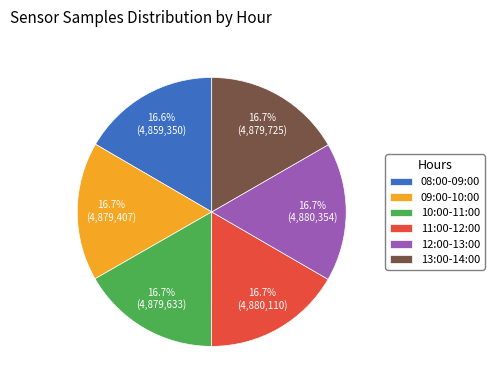

Approximately how many times larger is the value at 12:00-13:00 compared to 11:00-12:00?

1.0